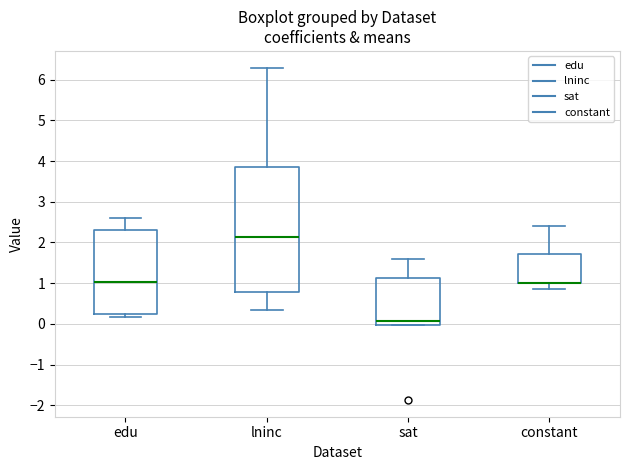

Reading left to right, transcribe this box plot: for each box, give where its median line is, the range the box spans, and where its two whiskers end, as read against the y-axis. The values are not printed on the chart, so give them approximately, as read against the axis.

edu: median 1.0, box 0.2 to 2.3, whiskers 0.2 (just below the box's lower edge) to 2.6
lninc: median 2.1, box 0.8 to 3.8, whiskers 0.3 to 6.3
sat: median 0.1, box 0.0 to 1.1, whiskers 0.0 to 1.6
constant: median 1.0 (drawn on the box's lower edge), box 1.0 to 1.7, whiskers 0.8 to 2.4